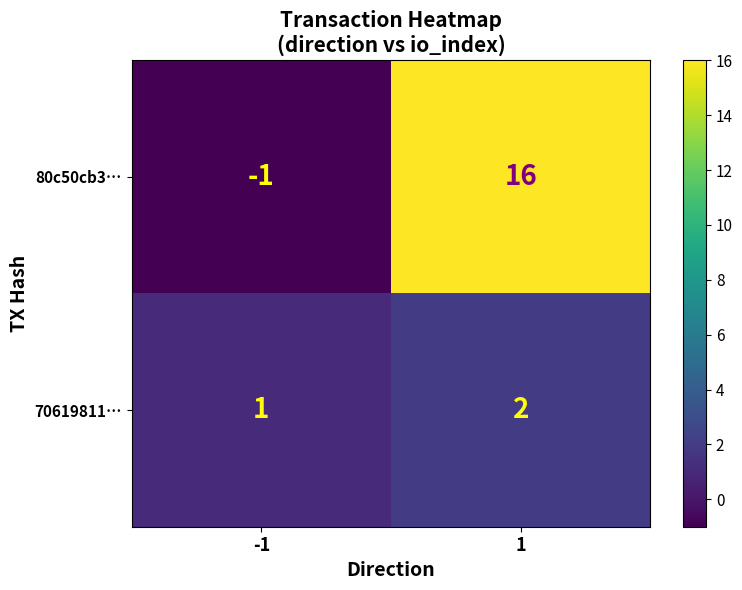

What is the sum of the 80c50cb3… values at -1 and 1?

15